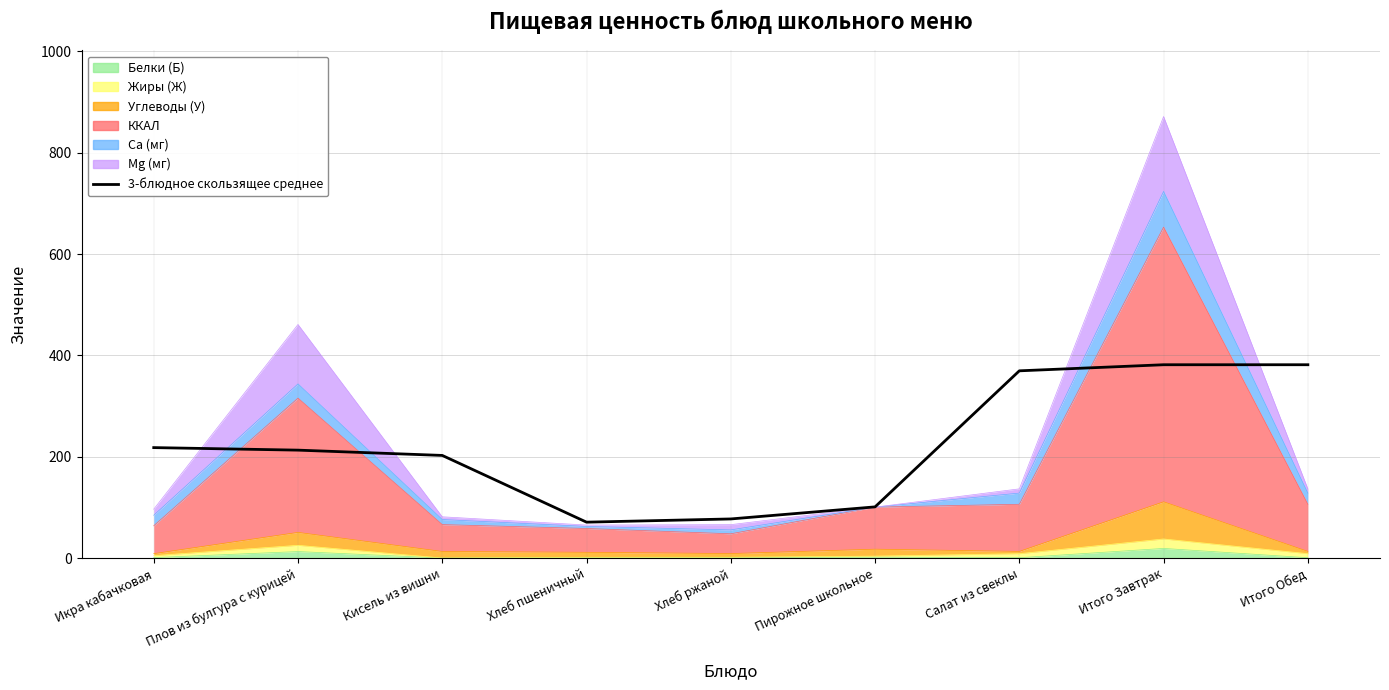

At which category does the data reach its first local valley?

Хлеб пшеничный